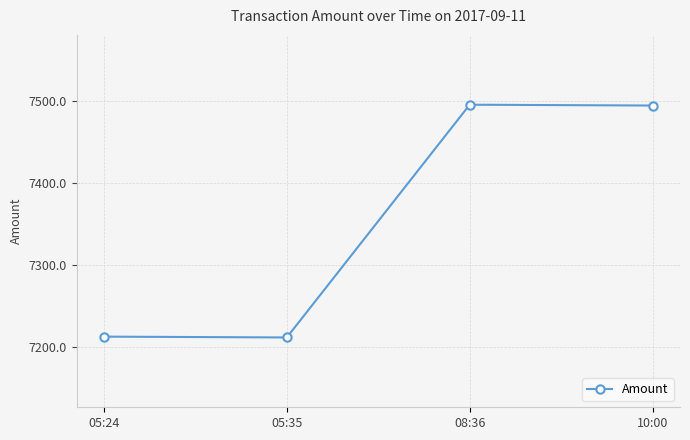

What is the change in value from 05:35 to 10:00?

+282.6